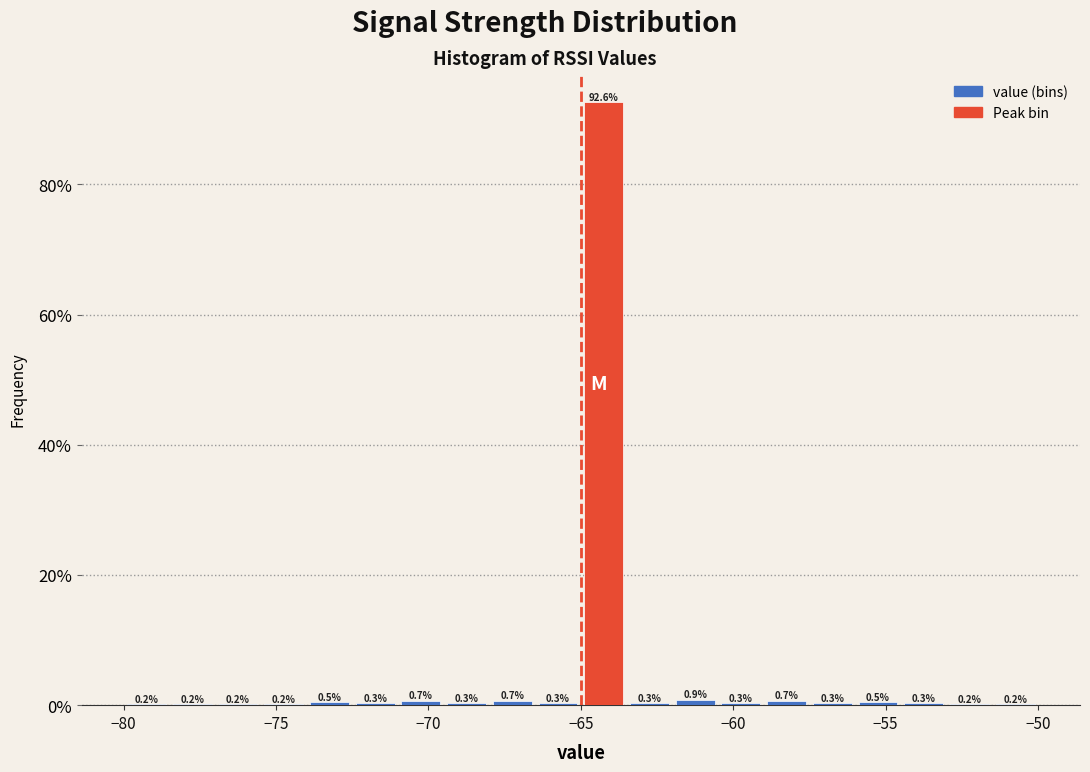

Around what value on the x-axis is the tallest bar? Give the approximate position of its centre, as read against the axis.

-64.0